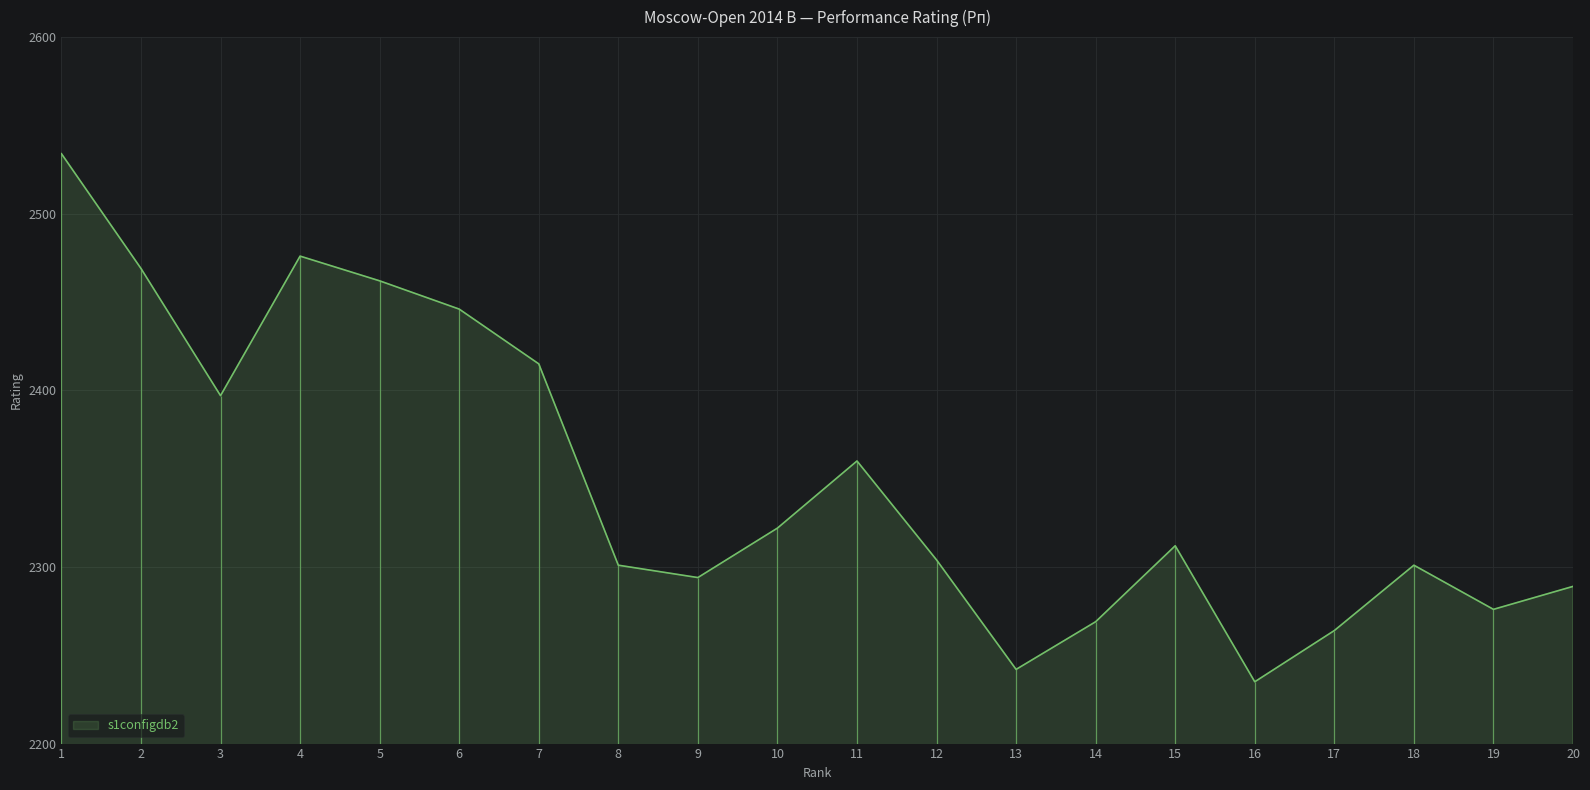

What is the value of the 16th point from the left?

2235